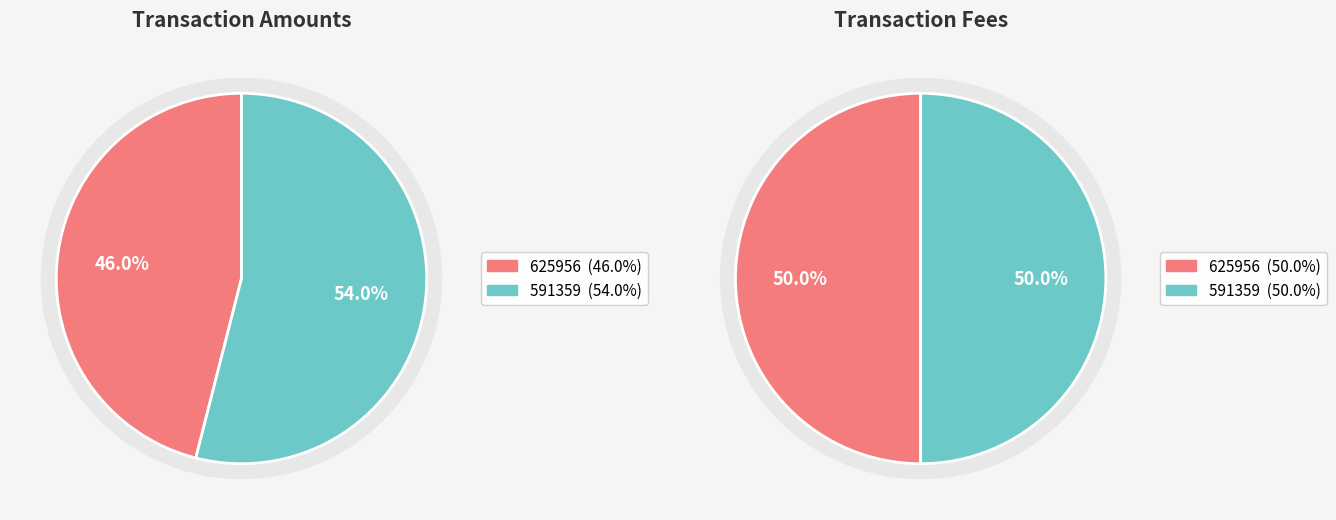

How many slices are in this pie chart?

2